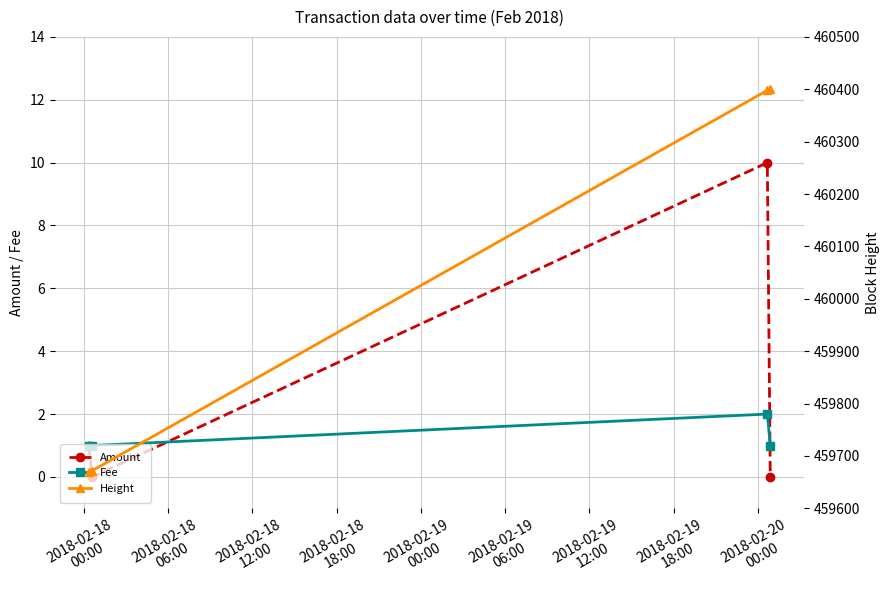

What is the value of the Fee point at the 4th from the left?

1